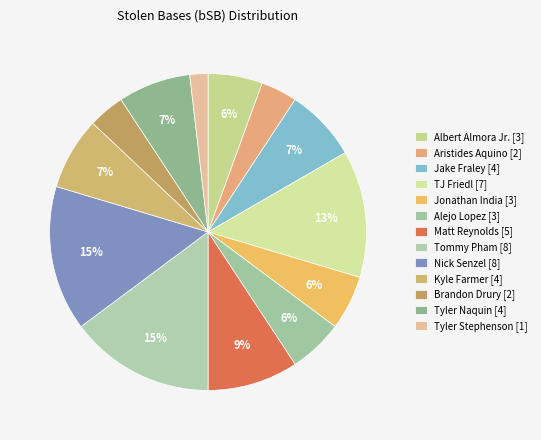

Count the number of slices in the pie.

13